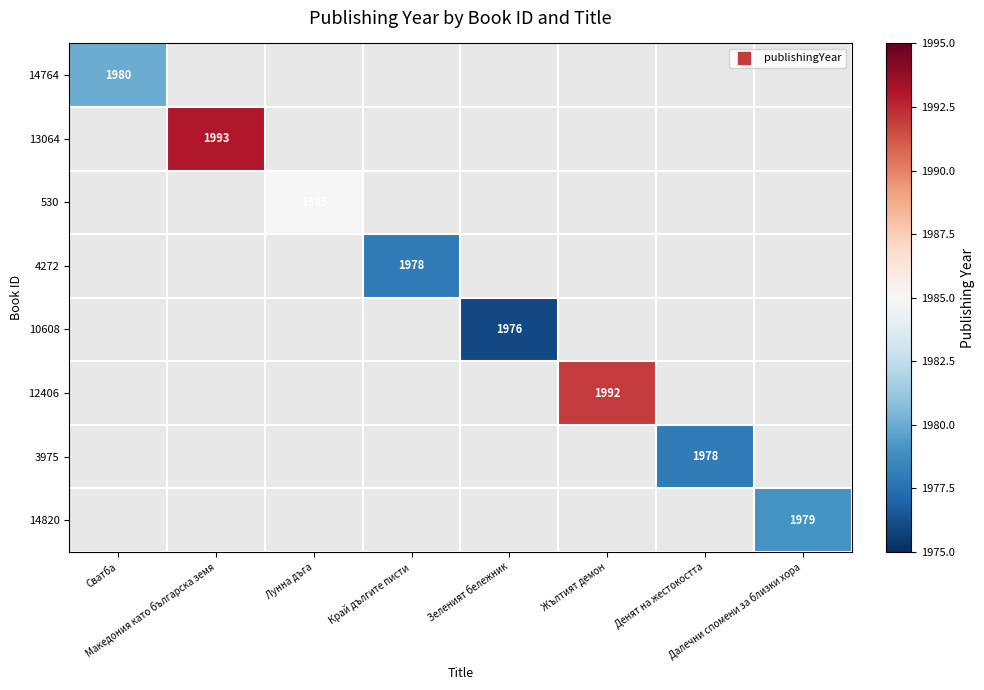

At how many categories does at least one series exceed 1987?

2